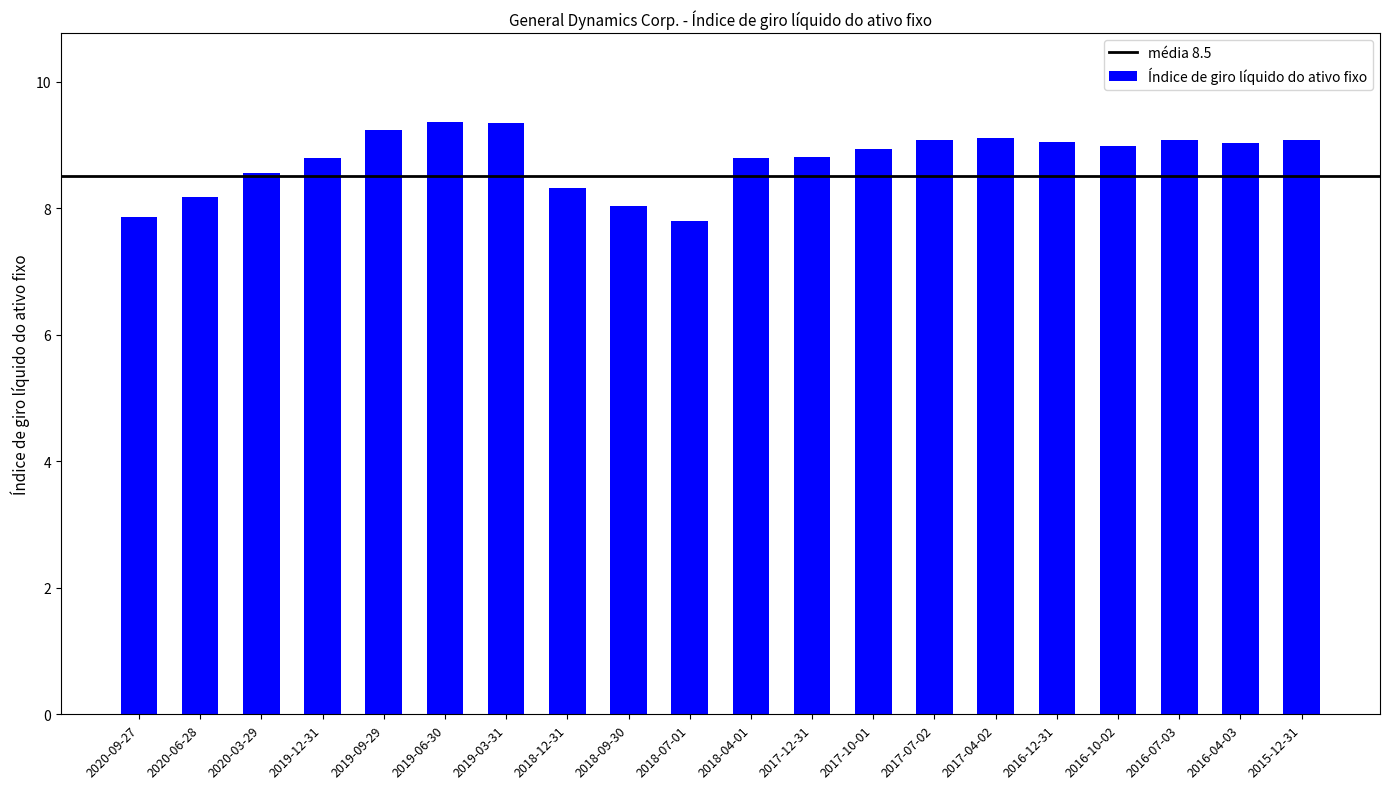

How many bars are there in total?

20